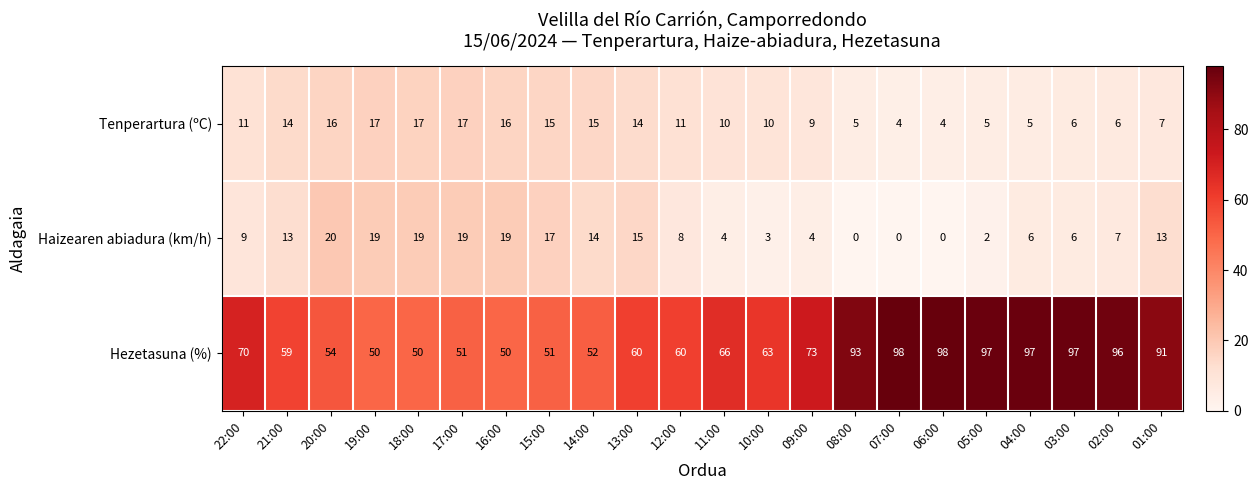

What is the sum of all Tenperartura (ºC) values?

234